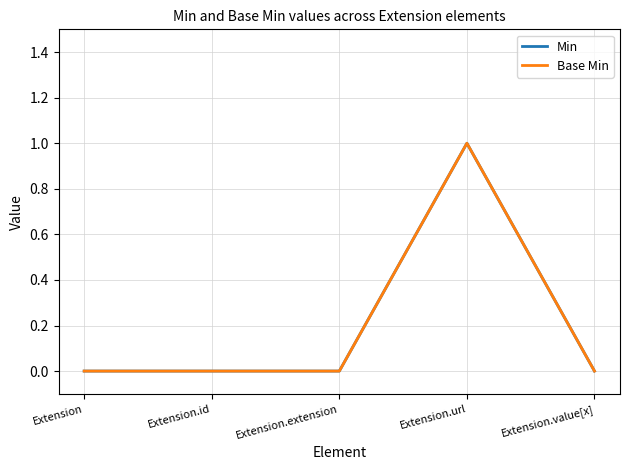

Does the chart have visible grid lines?

Yes